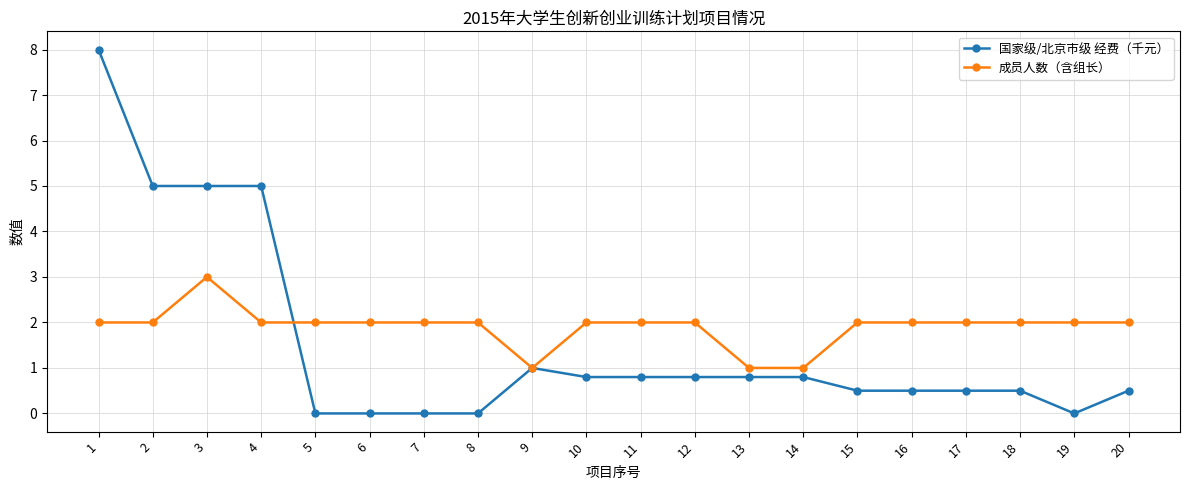

The value of 成员人数（含组长） at 9 is 0.6. True or false?

False